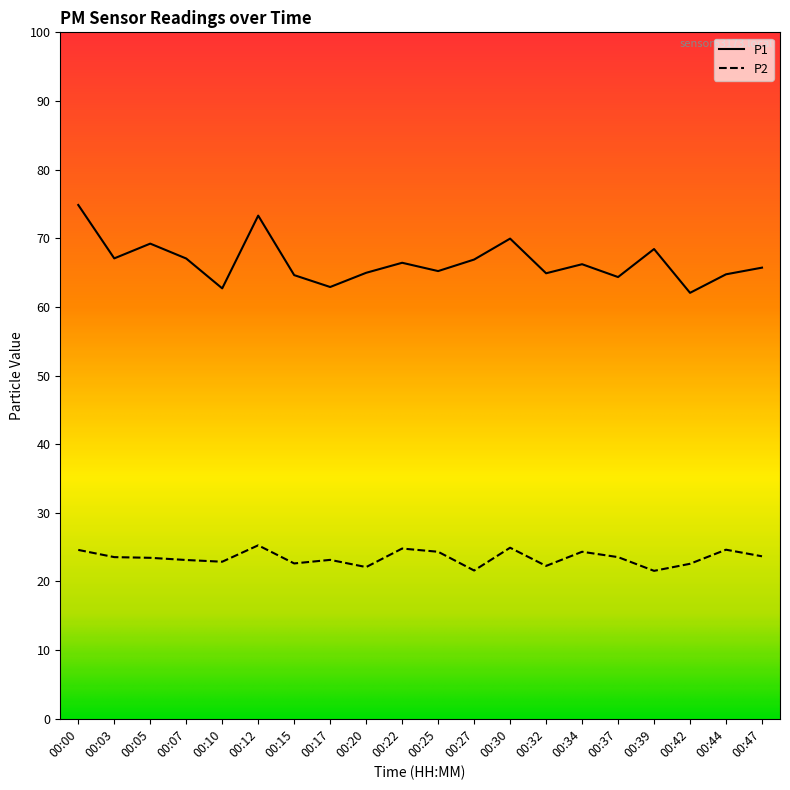

The value of P2 at 00:12 is 16.9. True or false?

False